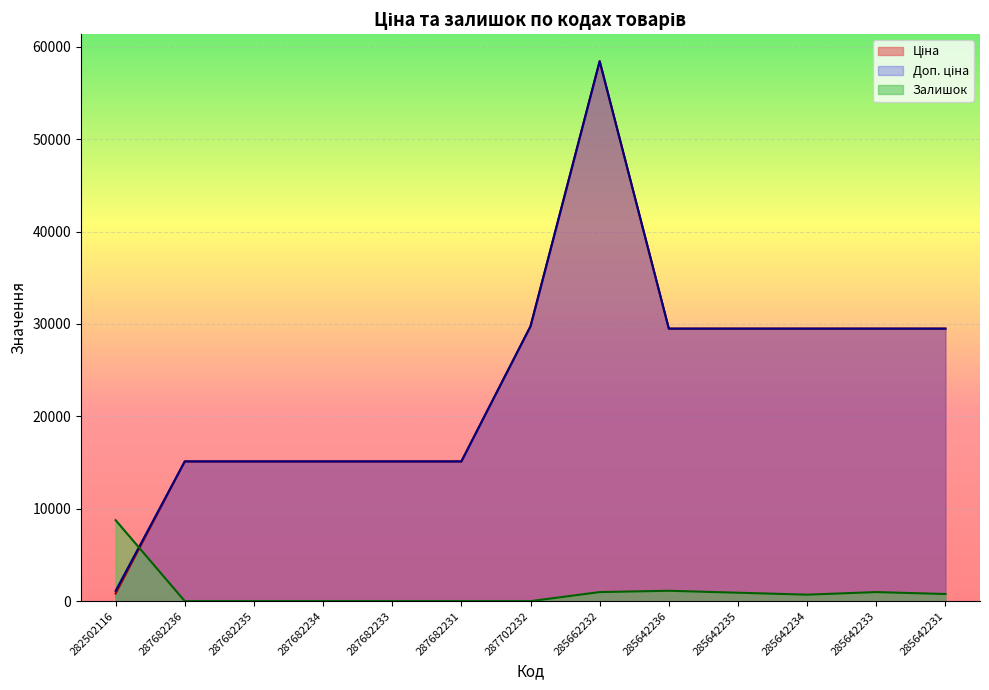

How many values in Залишок are above zero?

7